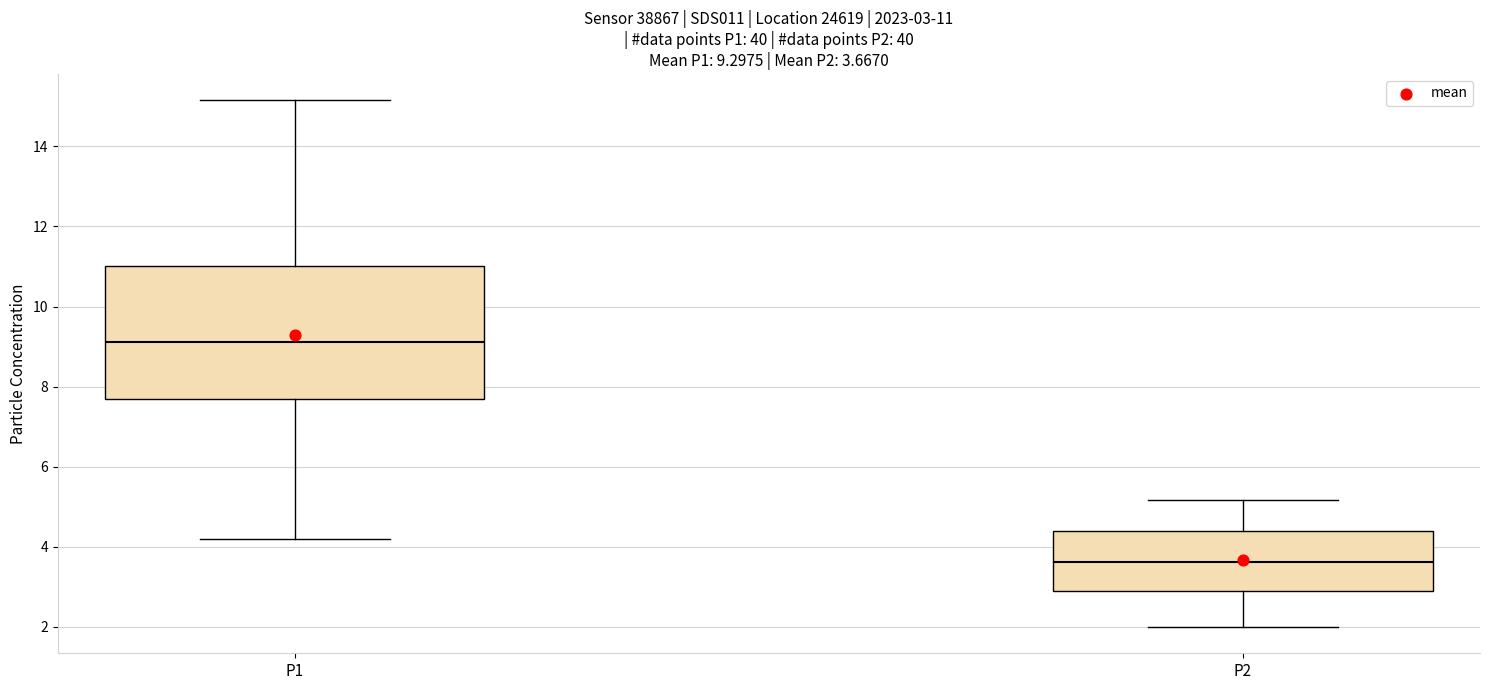

Which box is the tallest, from its lower edge to its upper edge?

P1